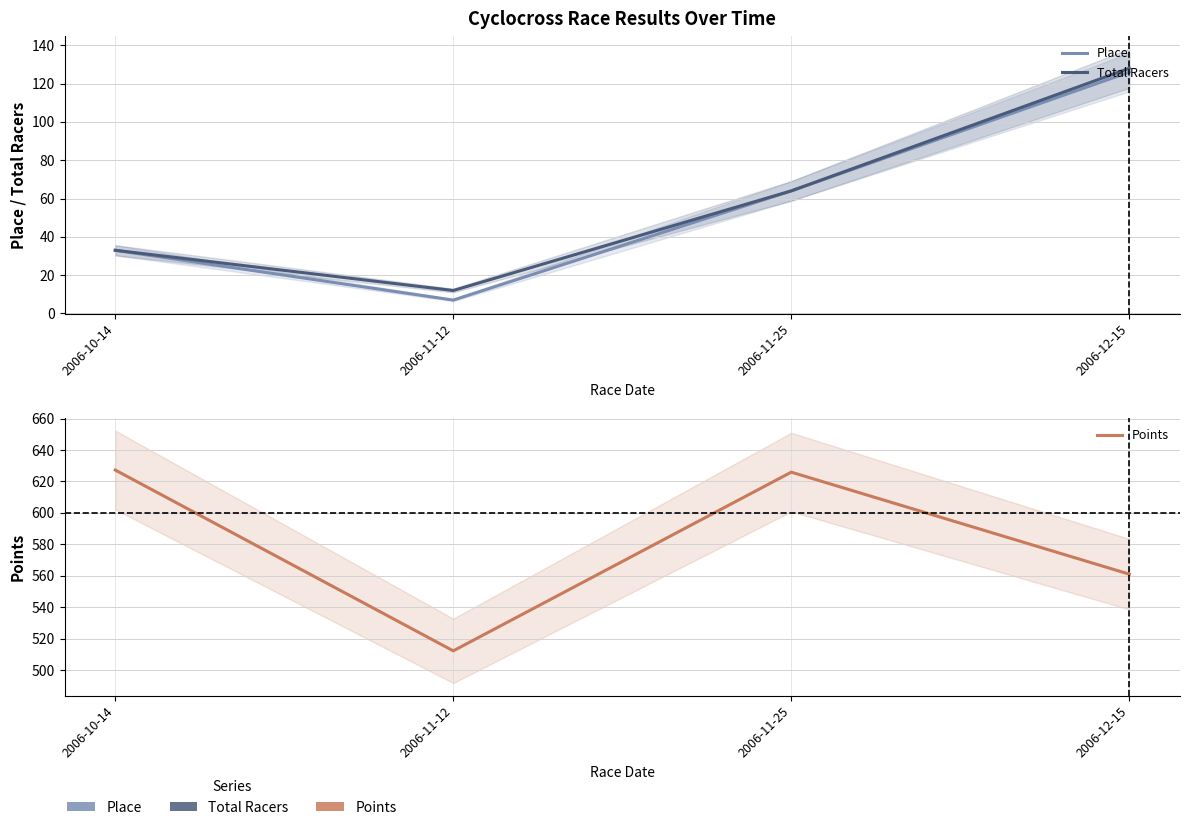

What is the difference between the maximum and minimum values in the Place series?

119.0